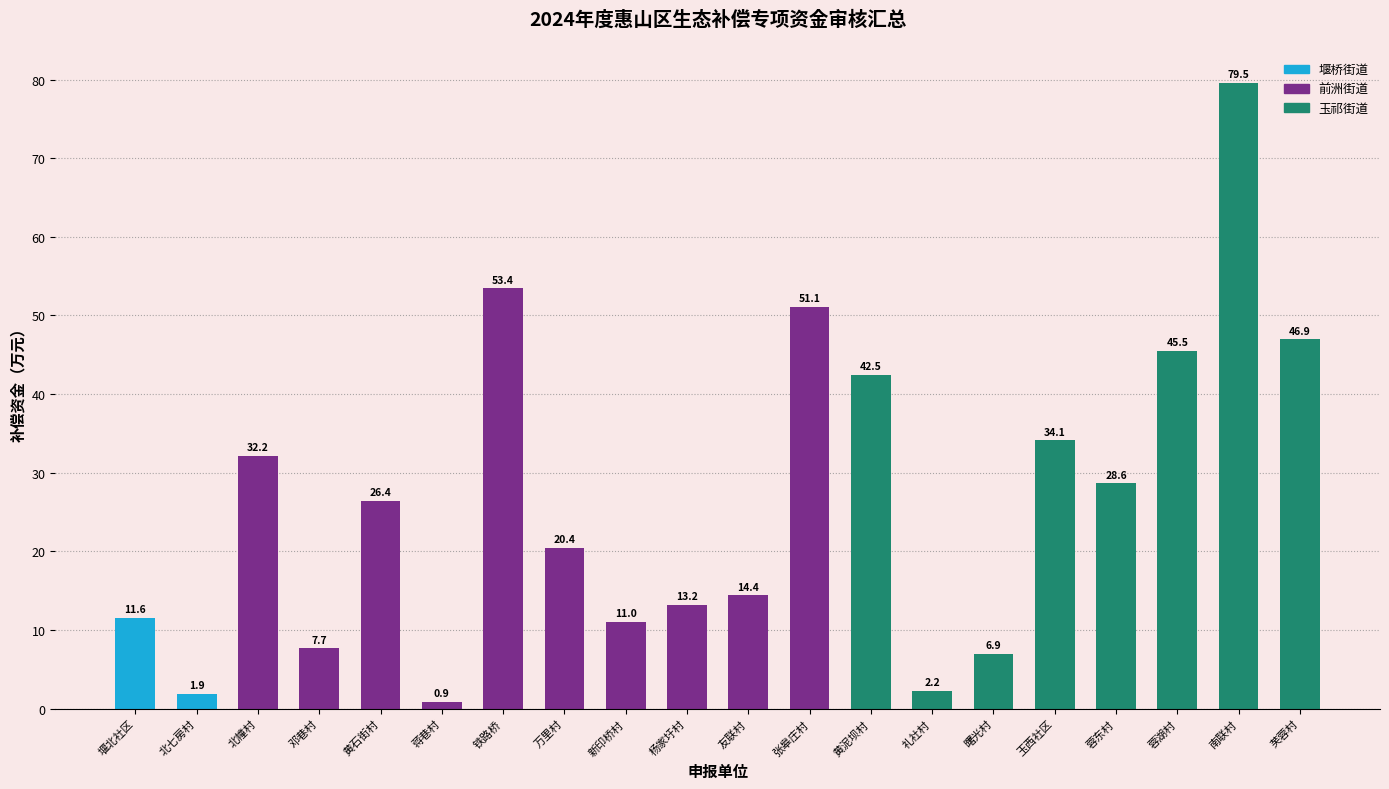

At which label does the data first exceed 26?

北幢村